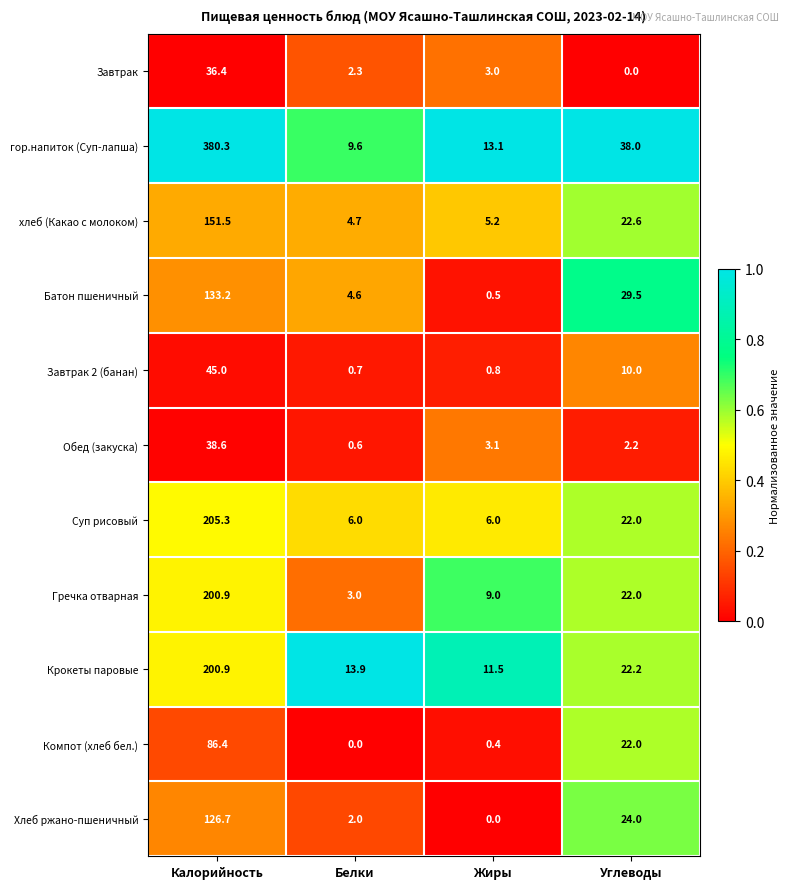

The value of Завтрак 2 (банан) at Калорийность is 13.0. True or false?

False